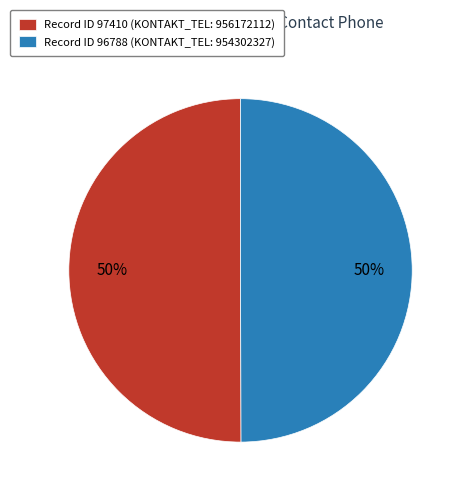

True or false: Record ID 96788 (KONTAKT_TEL: 954302327) accounts for 45% of the total.

False